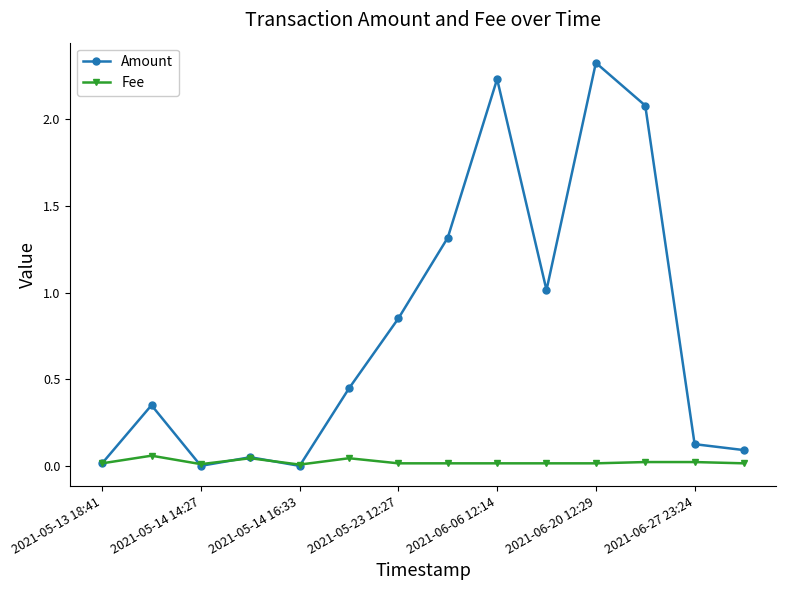

List the series in order of their peak value, lowest first.

Fee, Amount